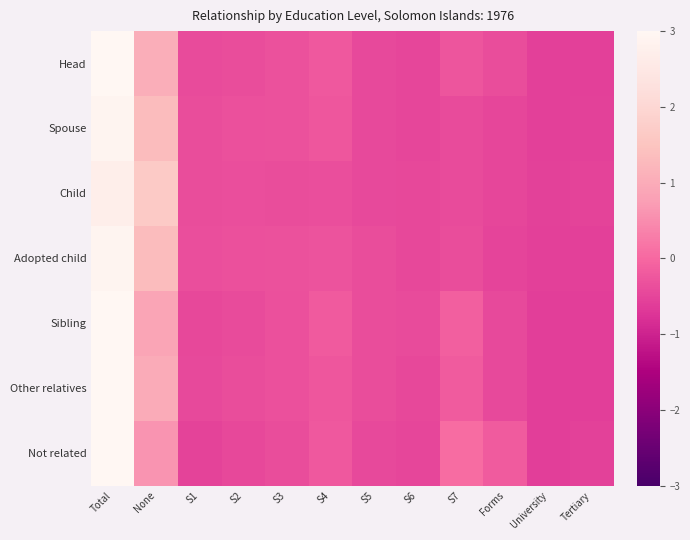

What is the difference between the highest and lowest values at Total?

0.4